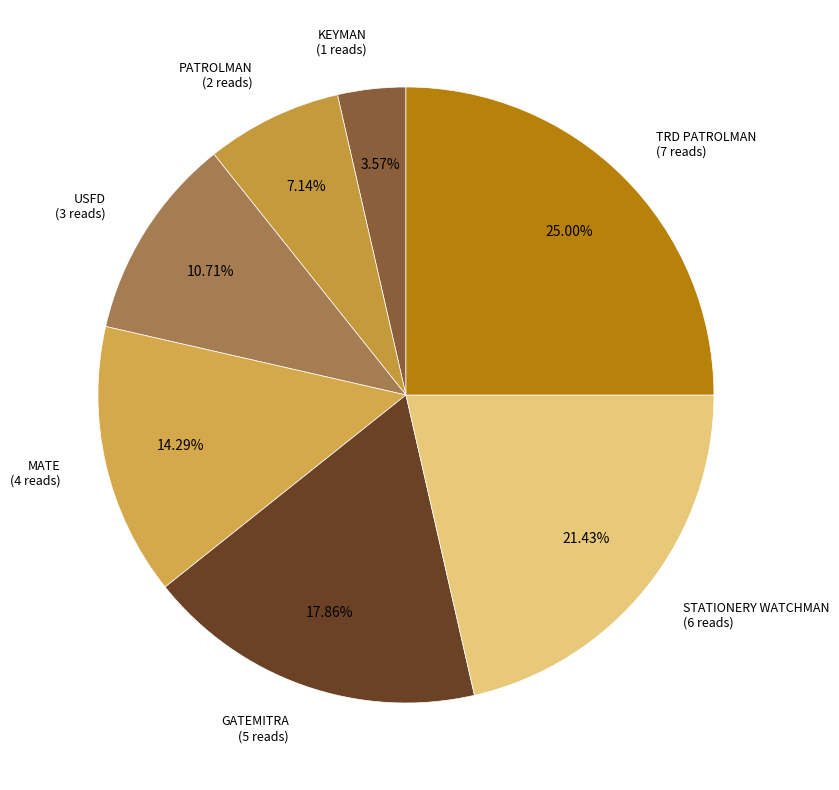

How many segments does this pie chart have?

7